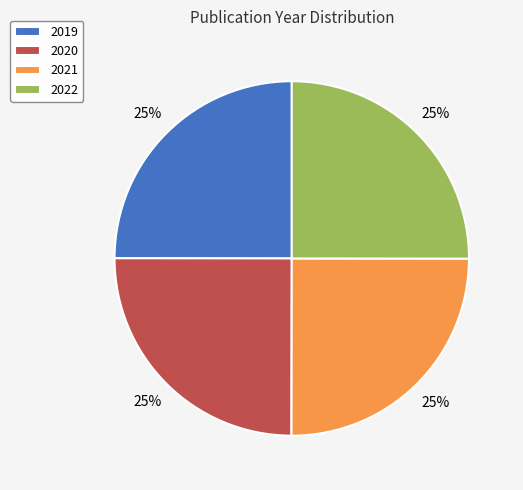

Is there any slice that represents more than half of the pie?

No